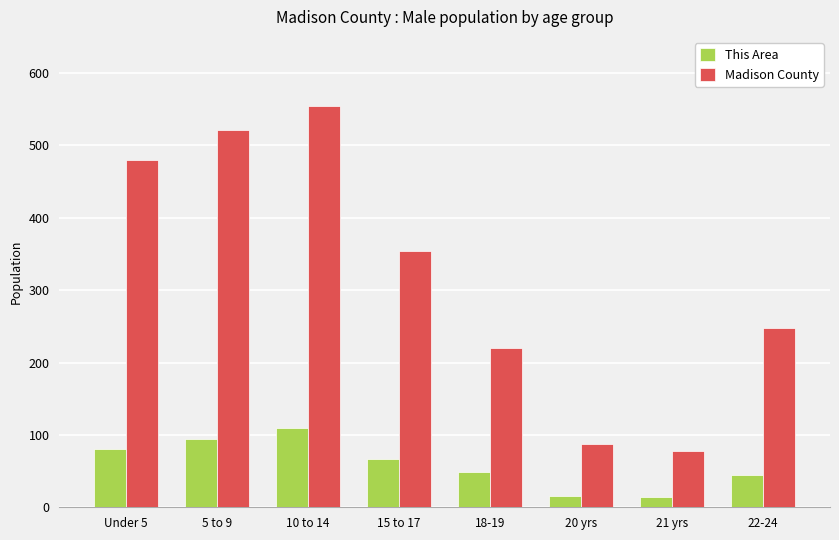

How many values in the This Area series are below 67?

4